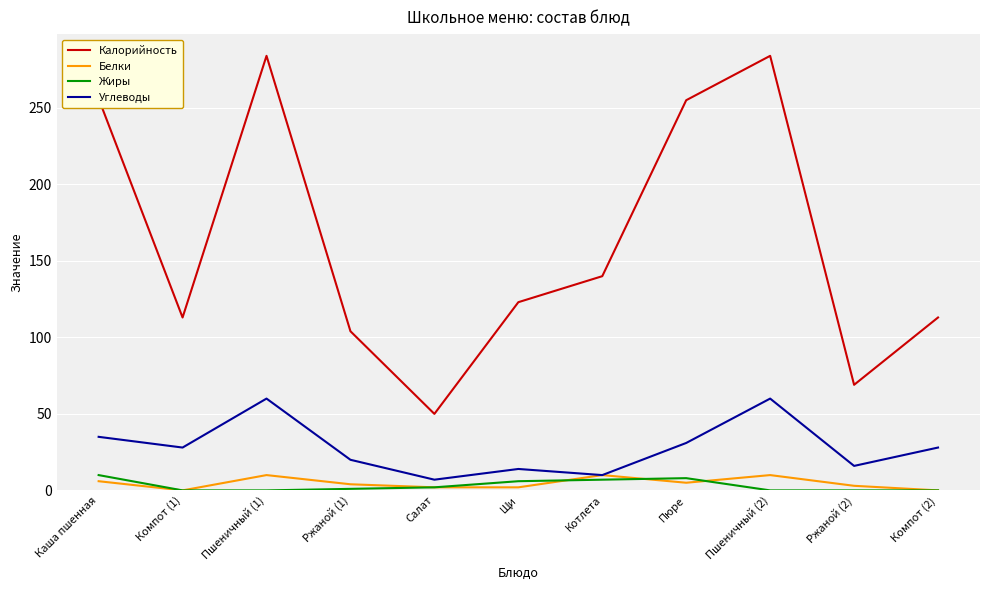

What is the minimum value for Углеводы?

7